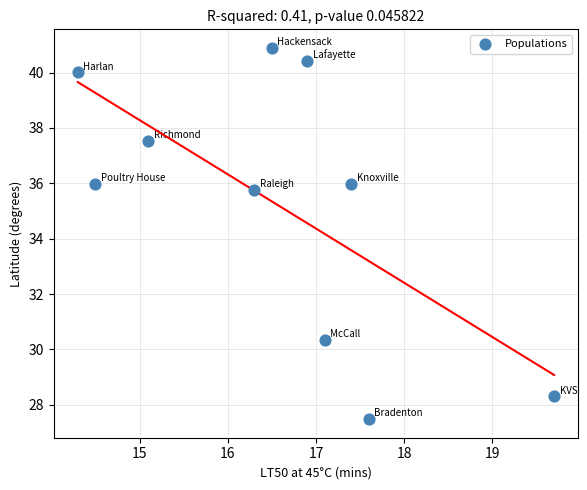

What Y value in the scatter plot is closest to 34?

35.8